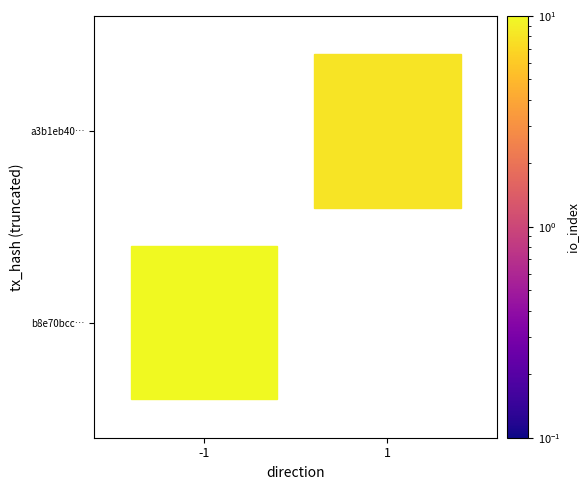

True or false: b8e70bcc1cb76c7cb5d095a81df9ea39765438b has a value of -0.6 at direction.

False